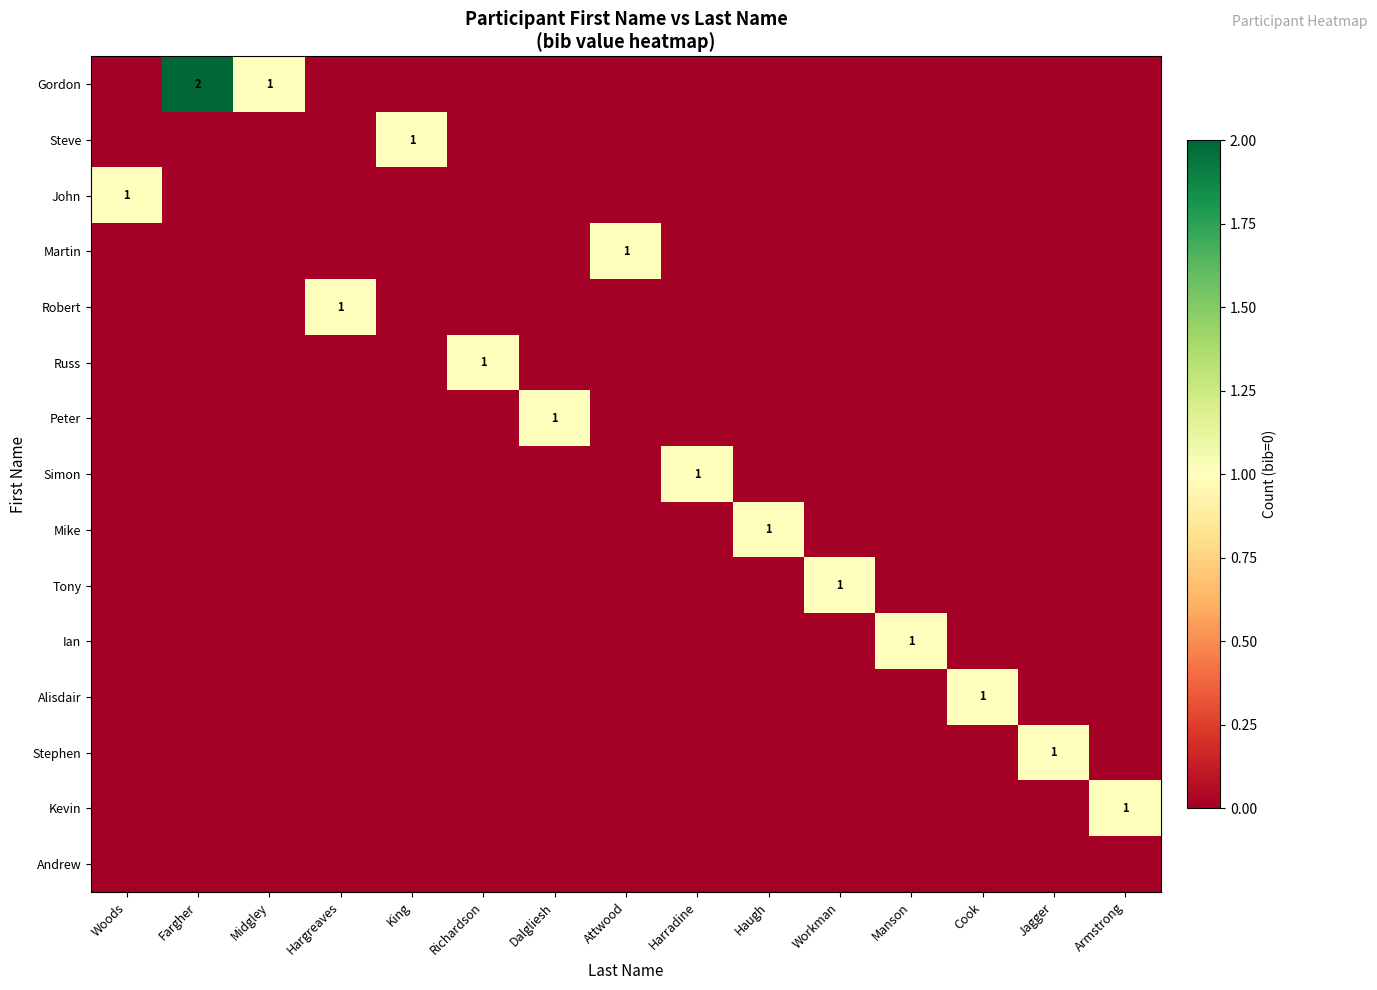

At how many categories does at least one series exceed 1?

1